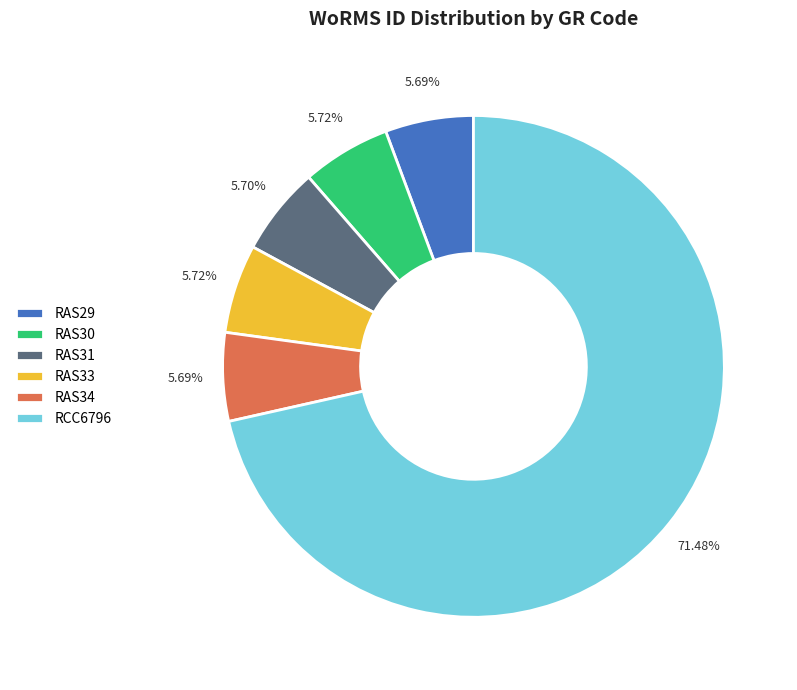

Combined, do RAS30 and RAS29 account for over 50%?

No